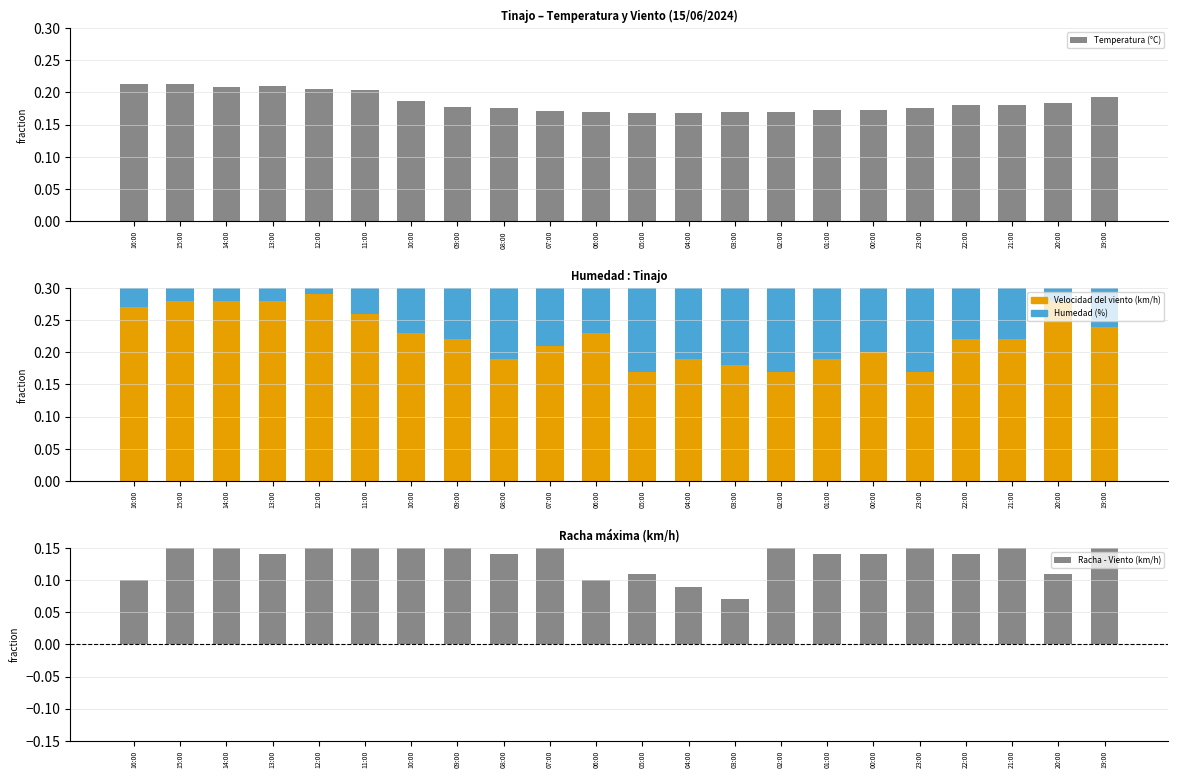

The value of Temperatura (°C) at 15:00 is 0.4. True or false?

False